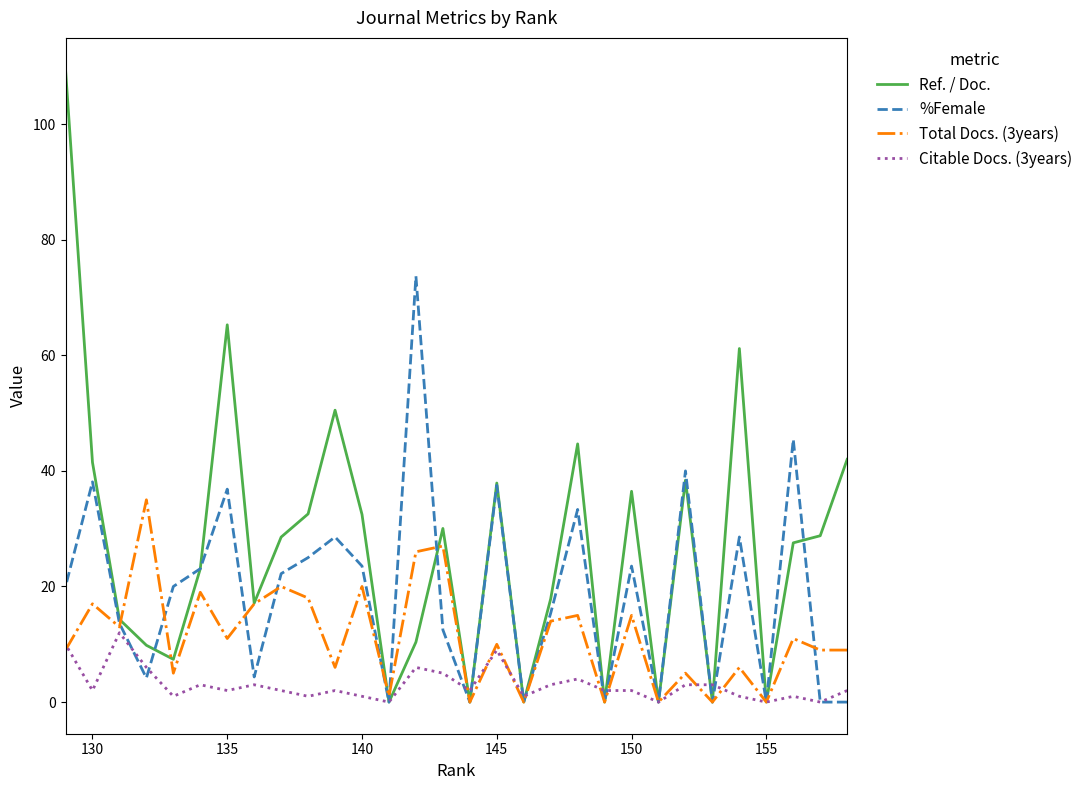

True or false: Total Docs. (3years) and %Female cross at least once.

True